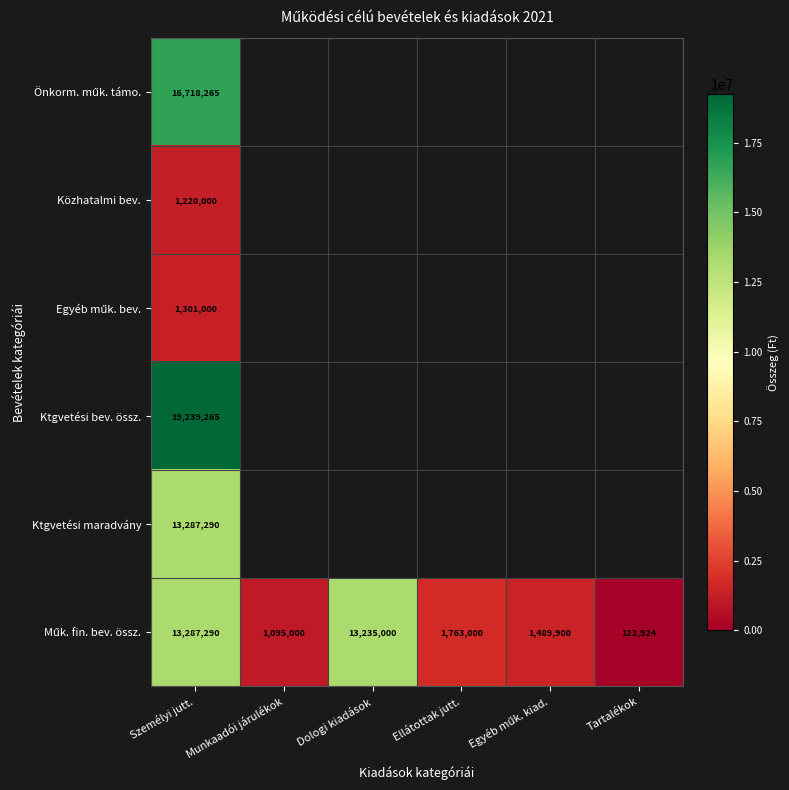

At which category is the sum across all series the highest?

Személyi jutt.